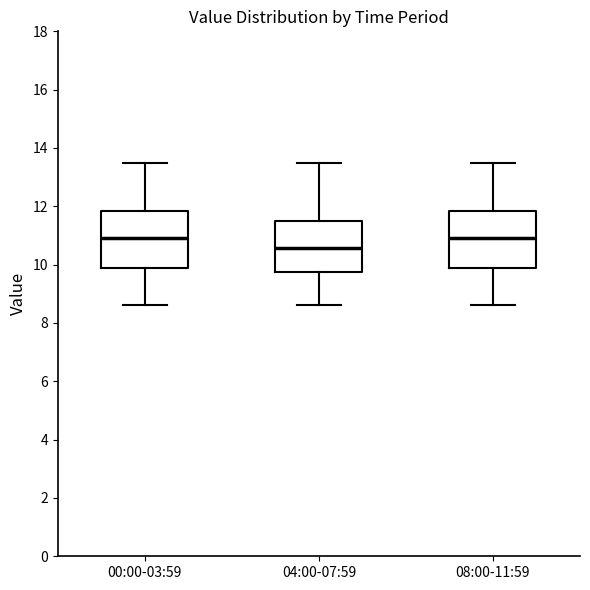

Reading left to right, transcribe this box plot: for each box, give where its median line is, the range the box spans, and where its two whiskers end, as read against the y-axis. The values are not printed on the chart, so give them approximately, as read against the axis.

00:00-03:59: median 11.0, box 9.8 to 11.8, whiskers 8.6 to 13.4
04:00-07:59: median 10.6, box 9.8 to 11.6, whiskers 8.6 to 13.4
08:00-11:59: median 11.0, box 9.8 to 11.8, whiskers 8.6 to 13.4